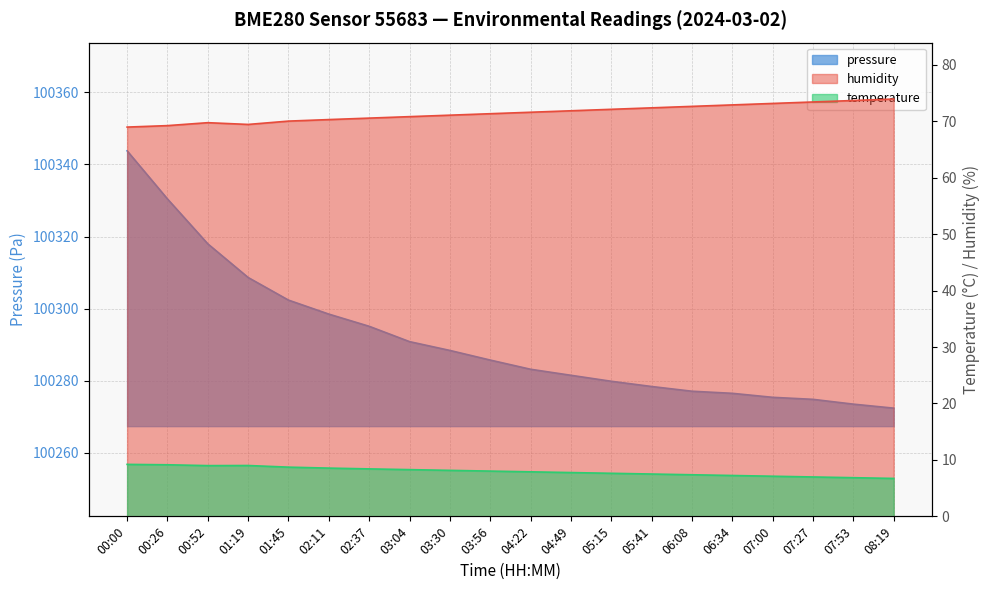

True or false: temperature and humidity cross at least once.

False